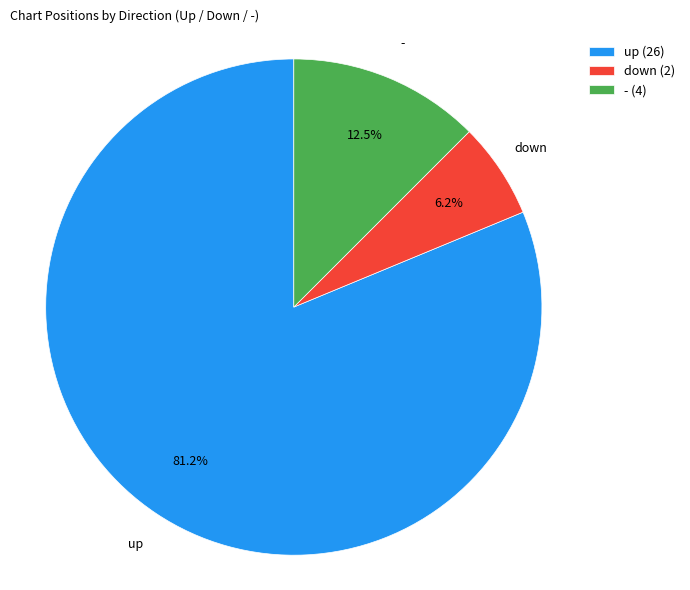

Does down (2) account for over 50% of the chart?

No